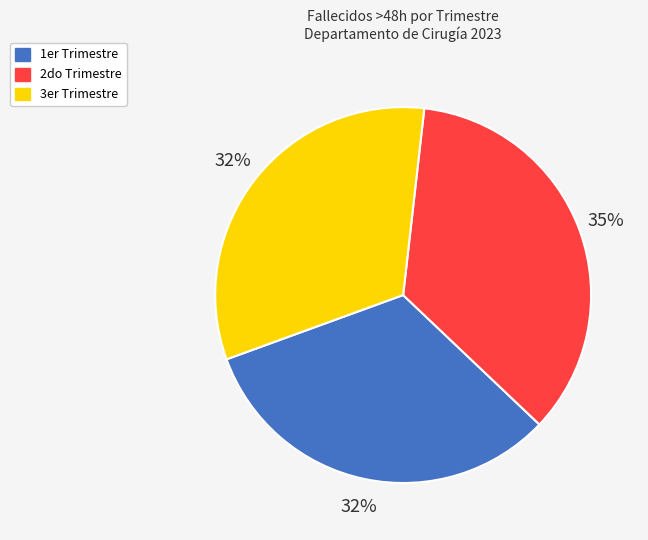

Count the number of slices in the pie.

3